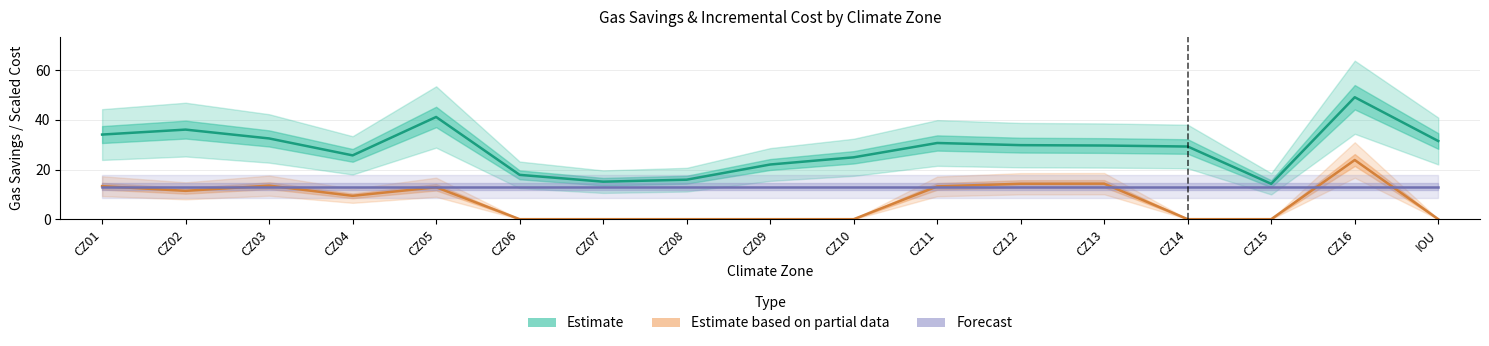

What is the sum of the Forecast values at CZ13 and IOU?

26.3